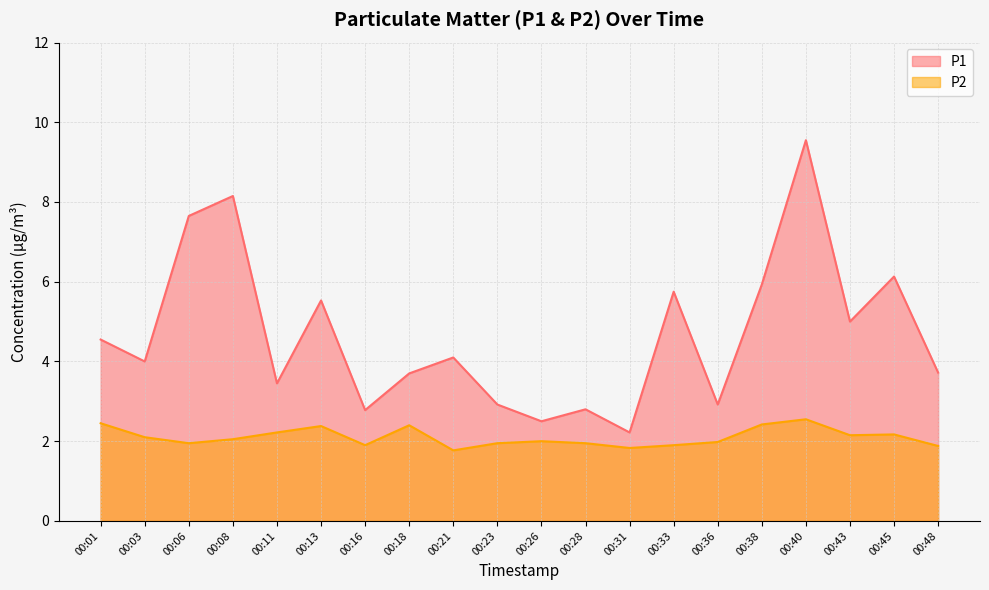

Reading left to right, transcribe all the data shown in this chart.

P1: 00:01=4.5	00:03=4.0	00:06=7.7	00:08=8.2	00:11=3.5	00:13=5.5	00:16=2.8	00:18=3.7	00:21=4.1	00:23=2.9	00:26=2.5	00:28=2.8	00:31=2.2	00:33=5.8	00:36=2.9	00:38=5.9	00:40=9.6	00:43=5.0	00:45=6.1	00:48=3.7
P2: 00:01=2.5	00:03=2.1	00:06=1.9	00:08=2.0	00:11=2.2	00:13=2.4	00:16=1.9	00:18=2.4	00:21=1.8	00:23=1.9	00:26=2.0	00:28=1.9	00:31=1.8	00:33=1.9	00:36=2.0	00:38=2.4	00:40=2.5	00:43=2.1	00:45=2.2	00:48=1.9